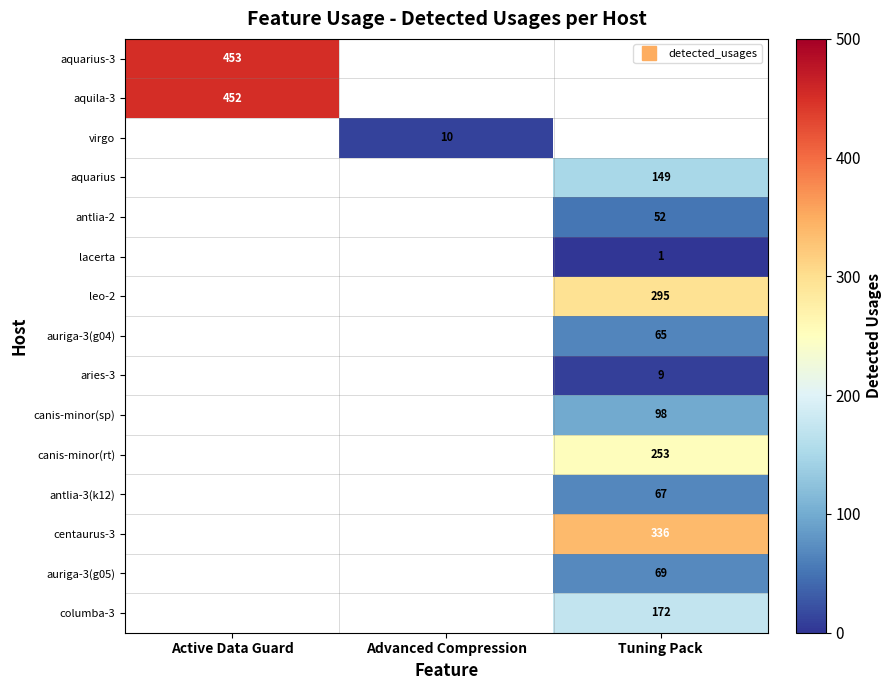

What is the spread (max minus min) of values at Active Data Guard?

1.0